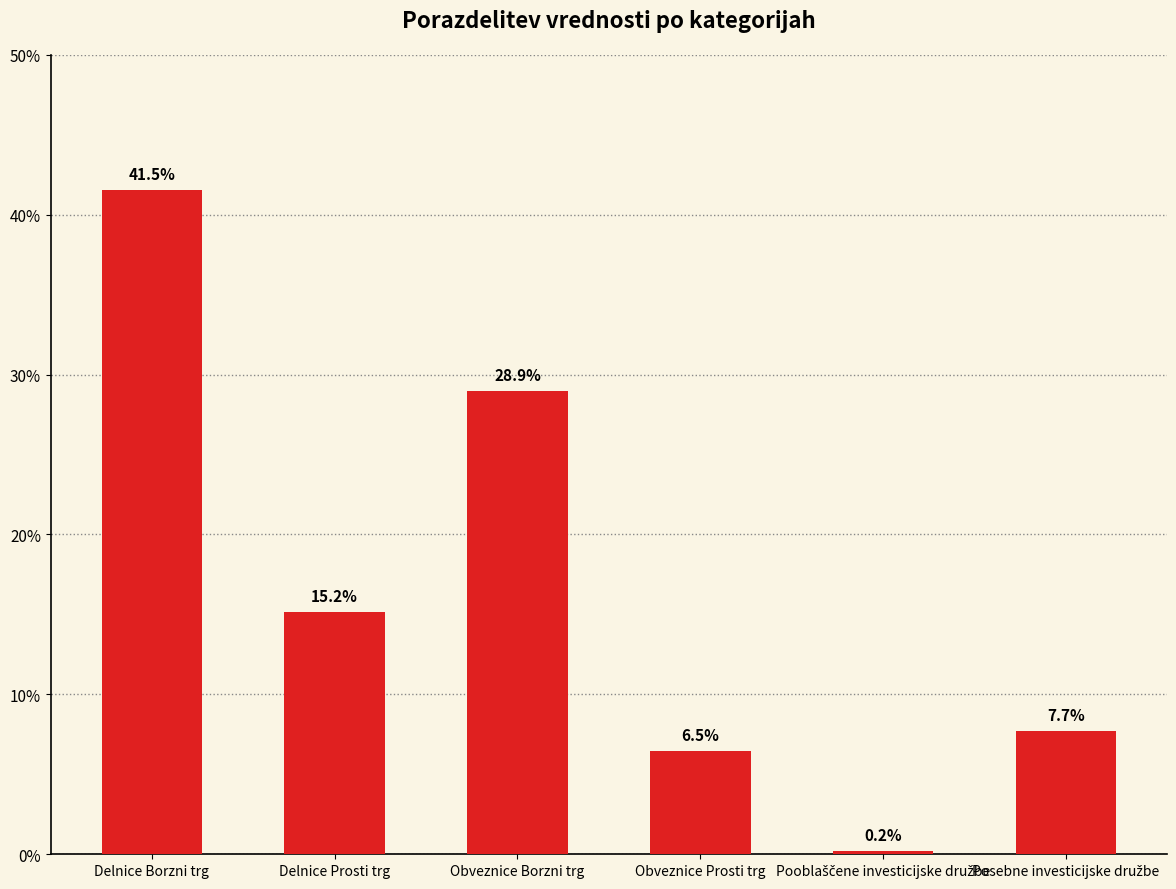

How many bars are there in total?

6